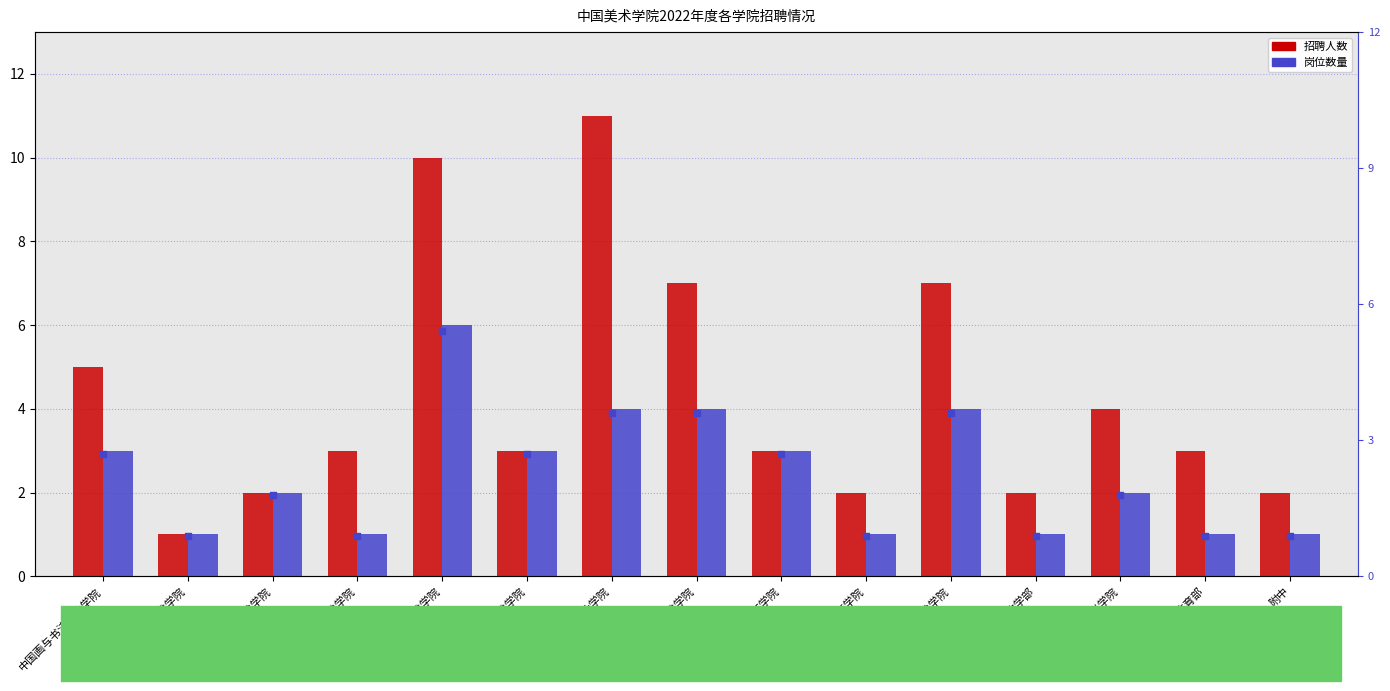

Which series reaches the maximum Y coordinate?

招聘人数